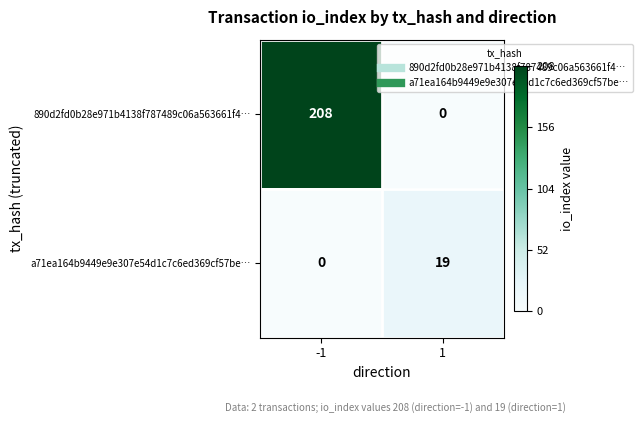

What is the sum of all 890d2fd0b28e971b4138f787489c06a563661f4… values?

208